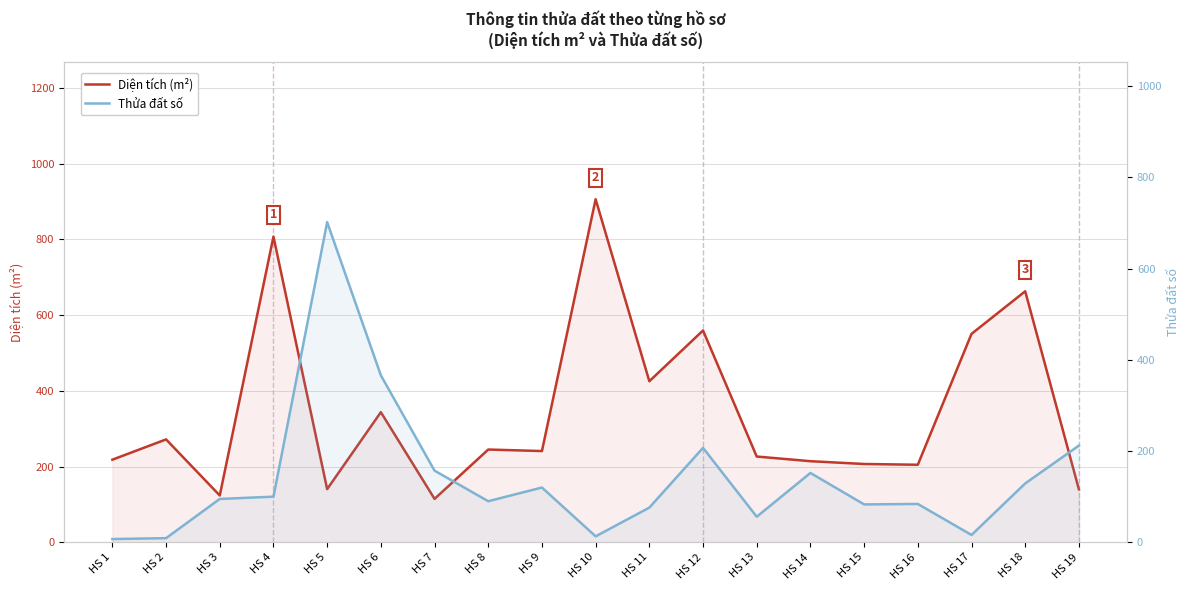

What is the minimum value for Thửa đất số?

7.0